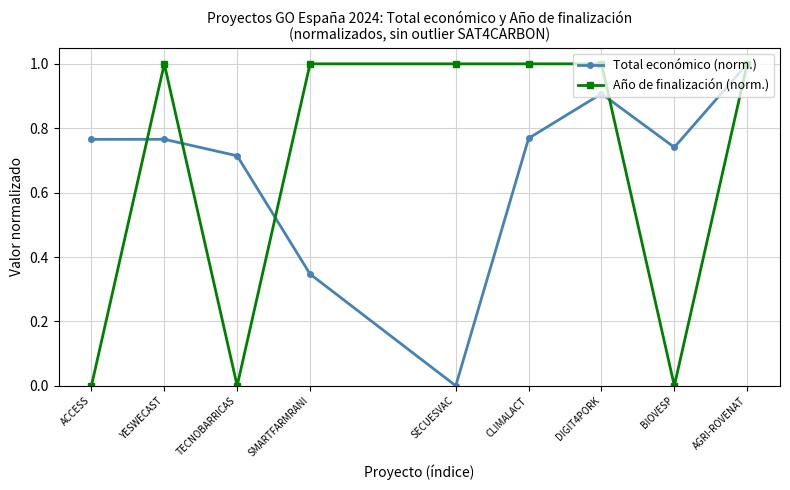

The Año de finalización (norm.) series shows 1.4 at SECUESVAC. True or false?

False